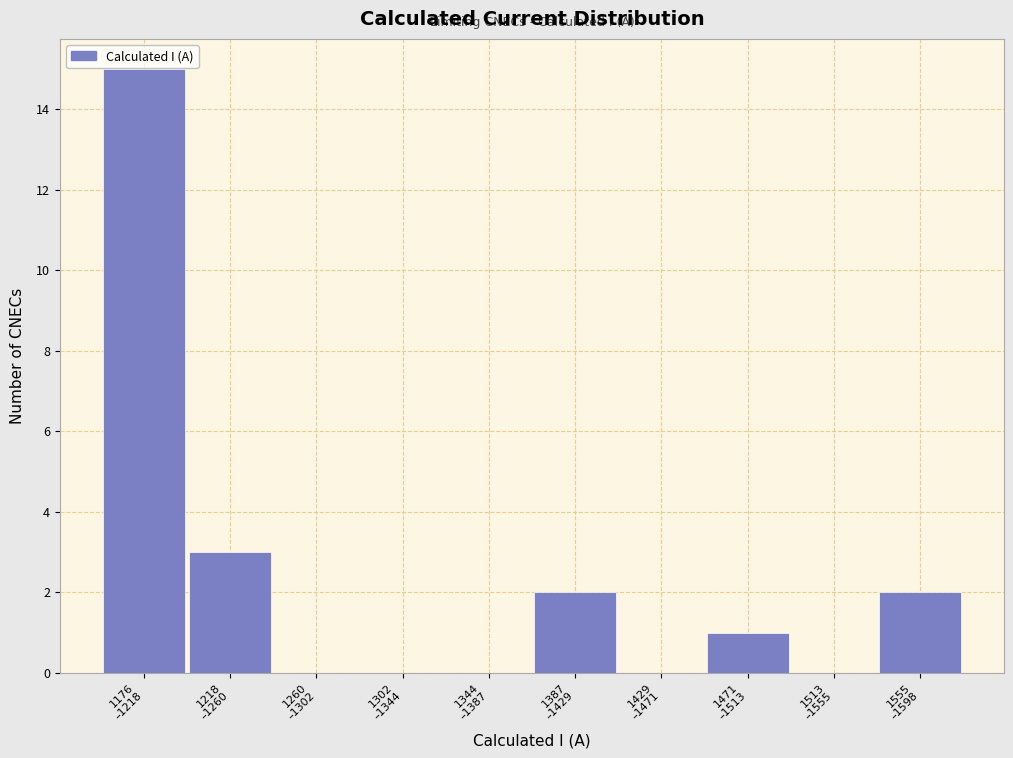

What is the sum of all values?

23